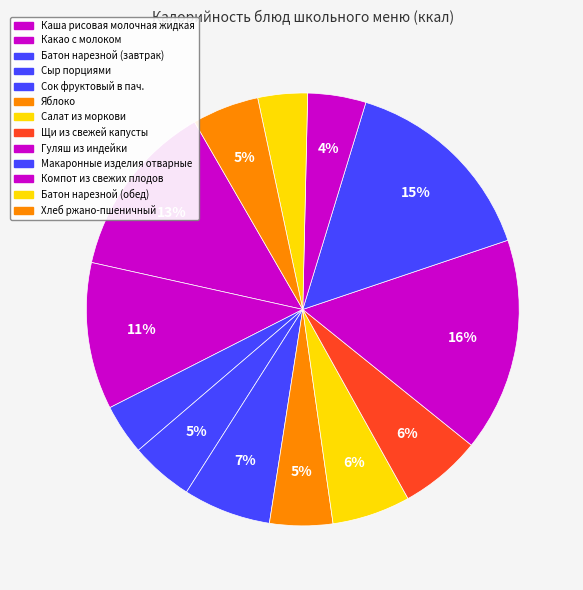

To the nearest percent, what percentage of the pie is Сок фруктовый в пач.?

7%